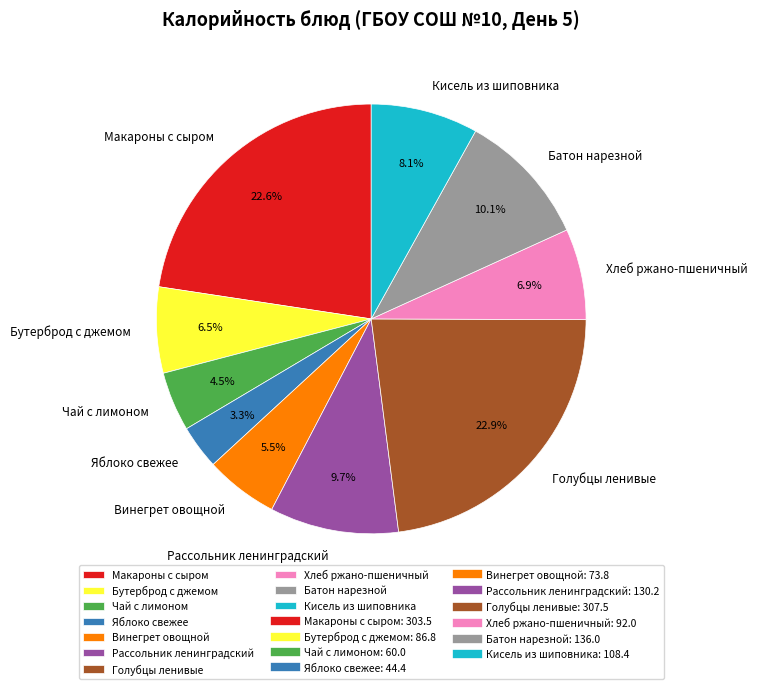

What is the ratio of the value at Макароны с сыром to the value at Рассольник ленинградский?

2.3